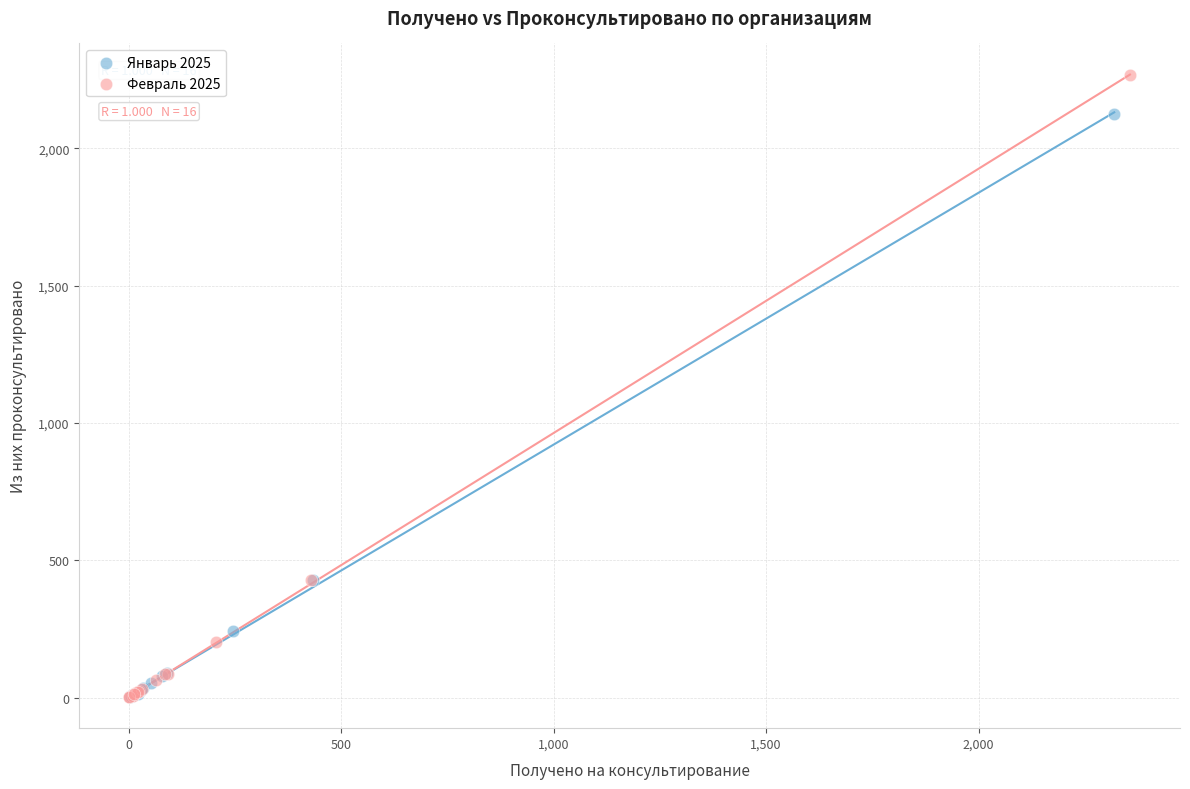

Which series contains the highest Y value?

Февраль 2025